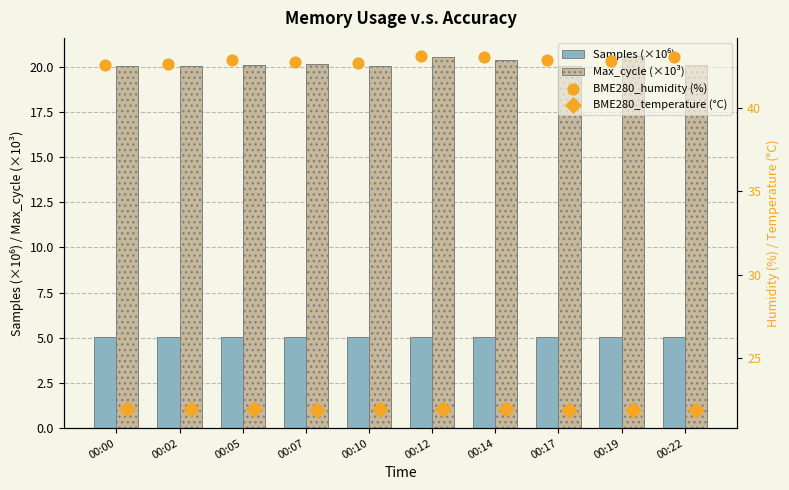

What are all the series names shown in the legend?

Samples (×10⁶), Max_cycle (×10³), BME280_humidity (%), BME280_temperature (°C)